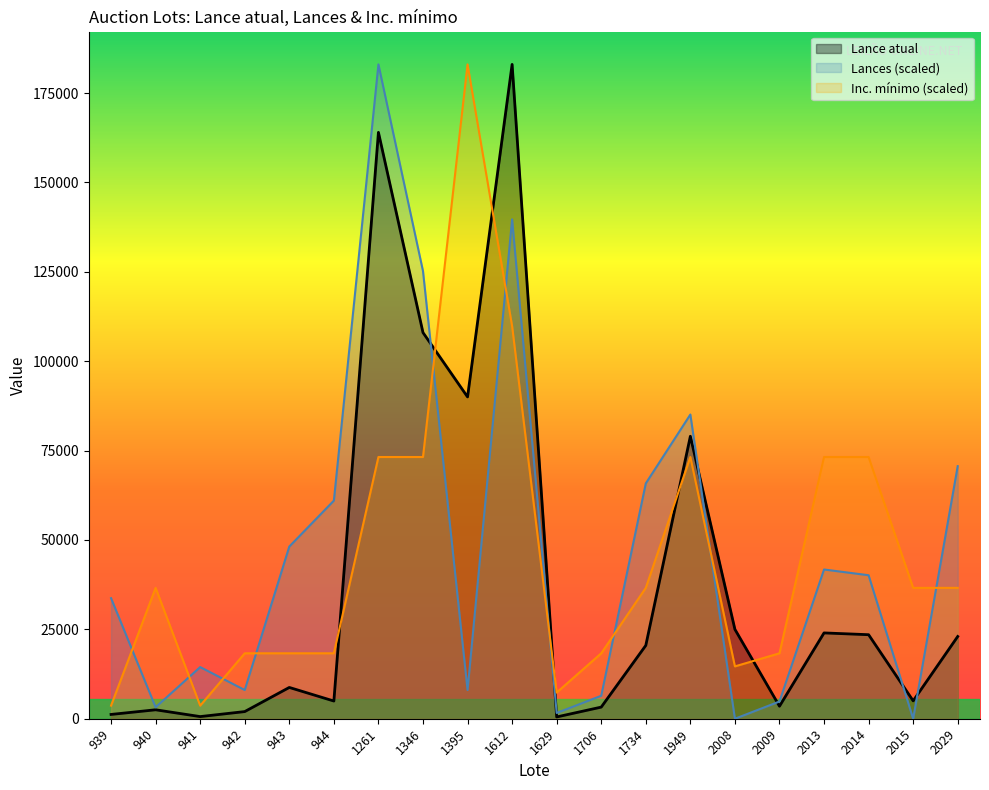

What are all the series names shown in the legend?

Lance atual, Lances (scaled), Inc. mínimo (scaled)